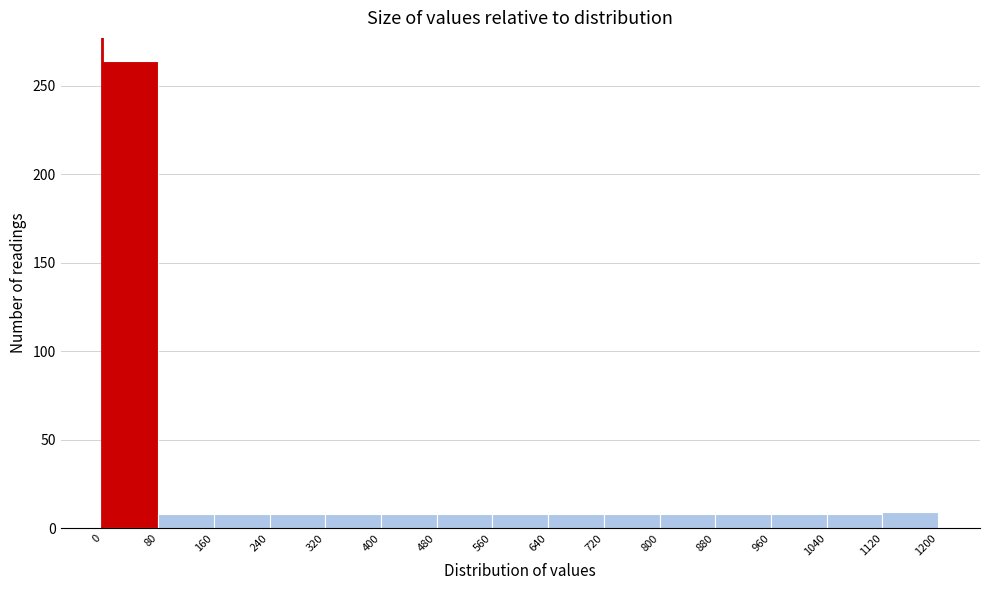

Which range on the x-axis has the tallest bar?

0 to 80